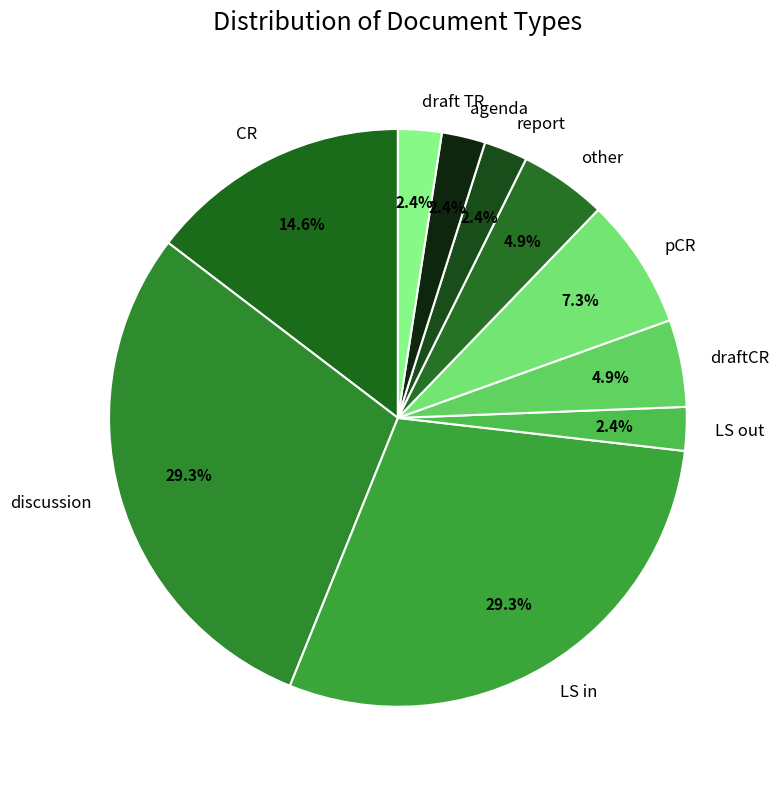

The LS in slice represents 29% of the pie. True or false?

True